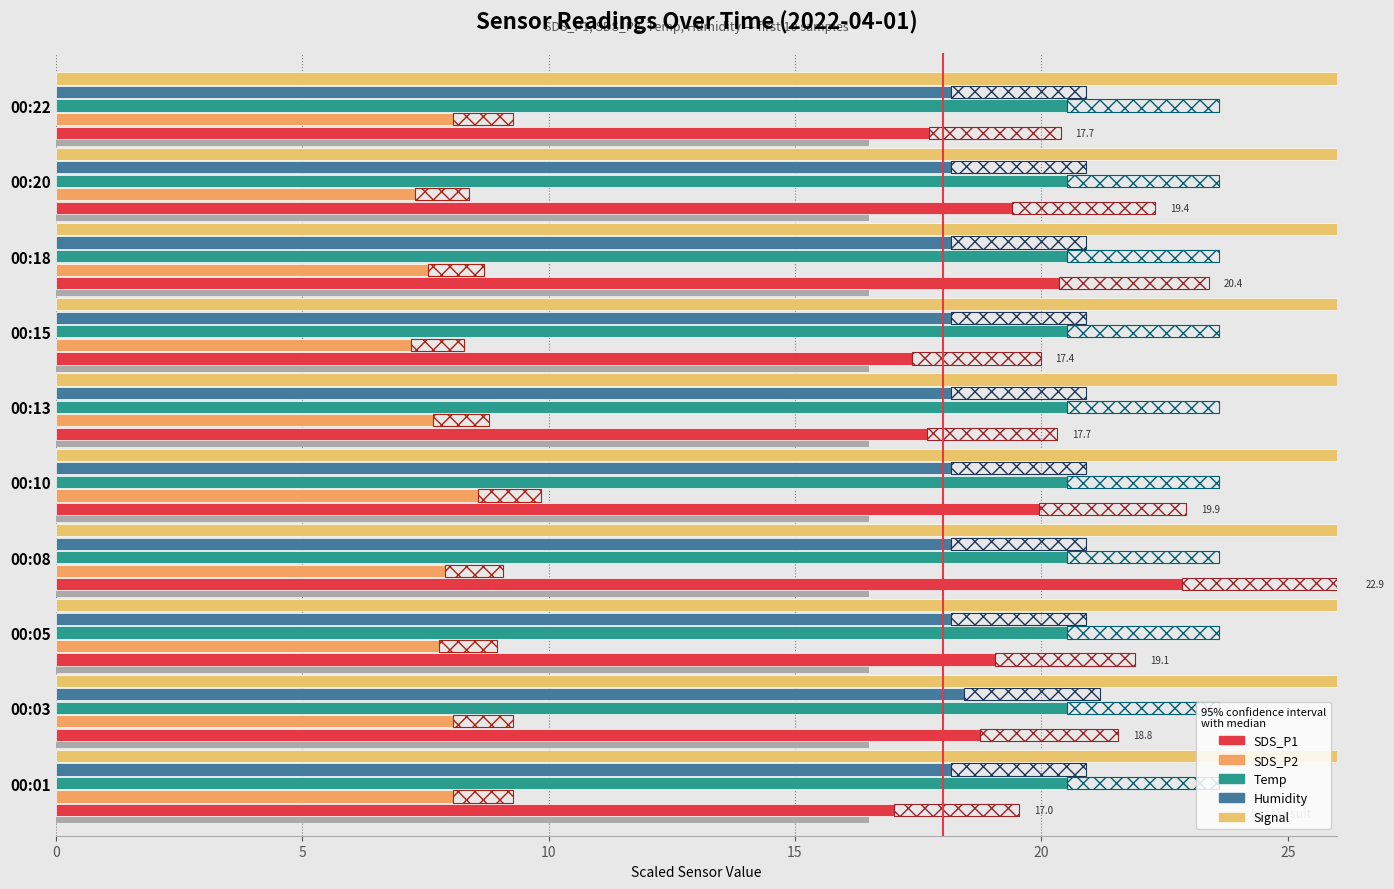

Reading left to right, list all the values displayed in this chart.

SDS_P1: 17.0	18.8	19.1	22.9	19.9	17.7	17.4	20.4	19.4	17.7
SDS_P2: 8.1	8.1	7.8	7.9	8.6	7.7	7.2	7.5	7.3	8.1
Temp: 20.5	20.5	20.5	20.5	20.5	20.5	20.5	20.5	20.5	20.5
Humidity: 18.2	18.4	18.2	18.2	18.2	18.2	18.2	18.2	18.2	18.2
Signal: 63.0	63.0	63.0	63.0	61.0	64.0	64.0	61.0	62.0	59.0